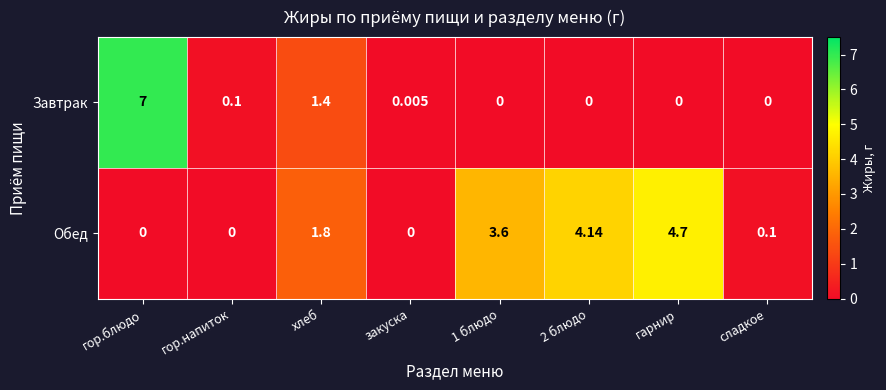

Rank the series at сладкое from lowest to highest value.

Завтрак, Обед